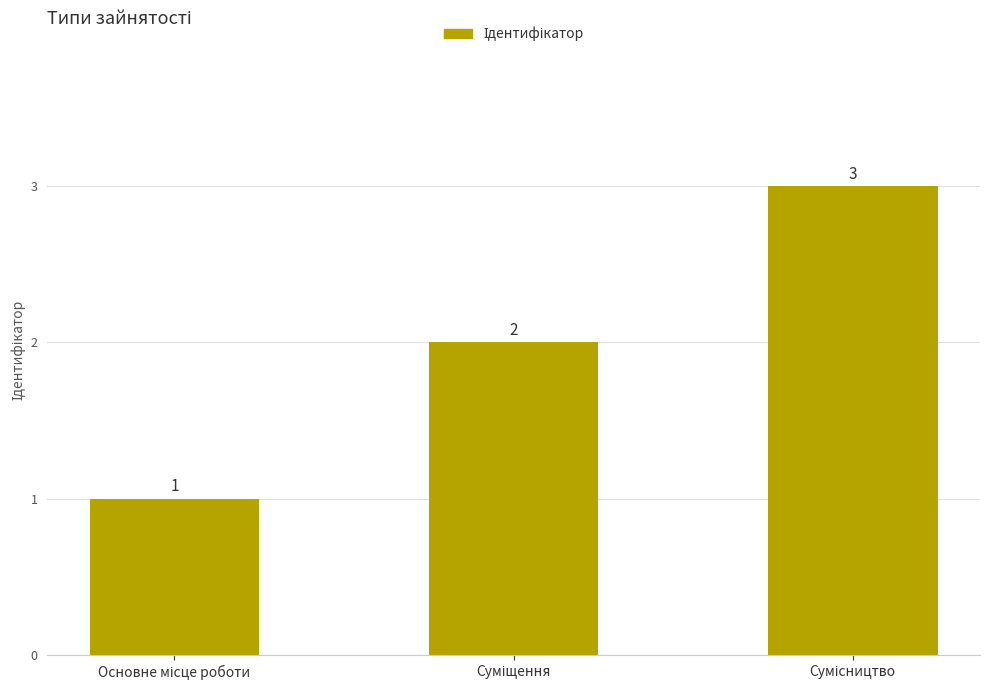

What is the sum of all values?

6